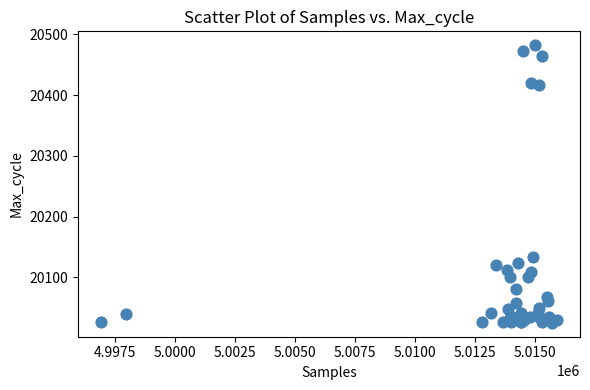

What Y value in the scatter plot is closest to 20253?

20133